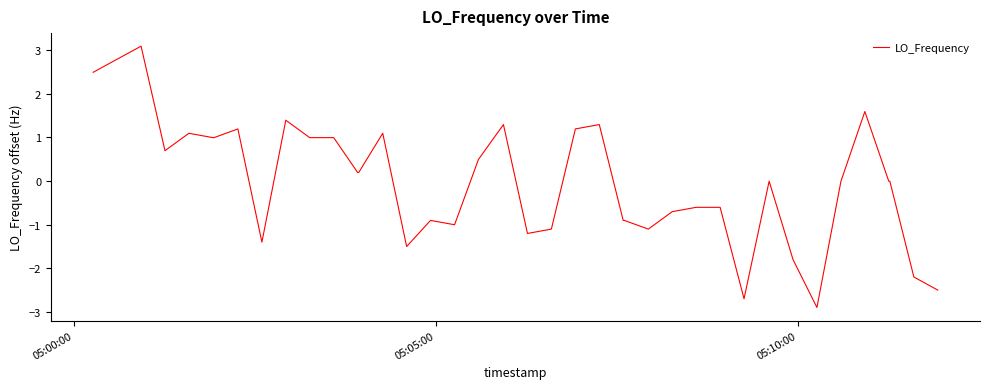

Does the chart display data point markers on the line(s)?

No